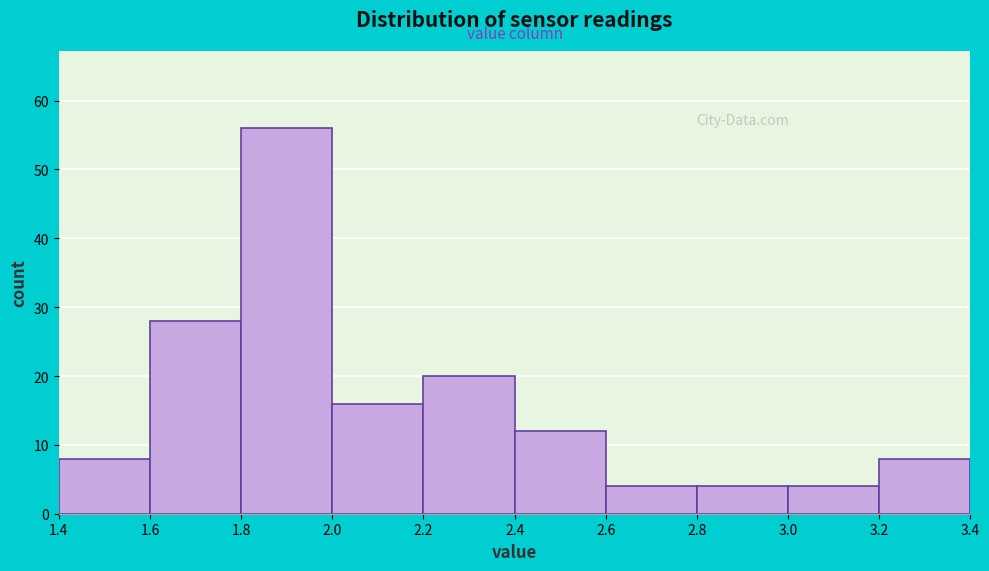

Over which range of the x-axis is the bar tallest?

1.8 to 2.0